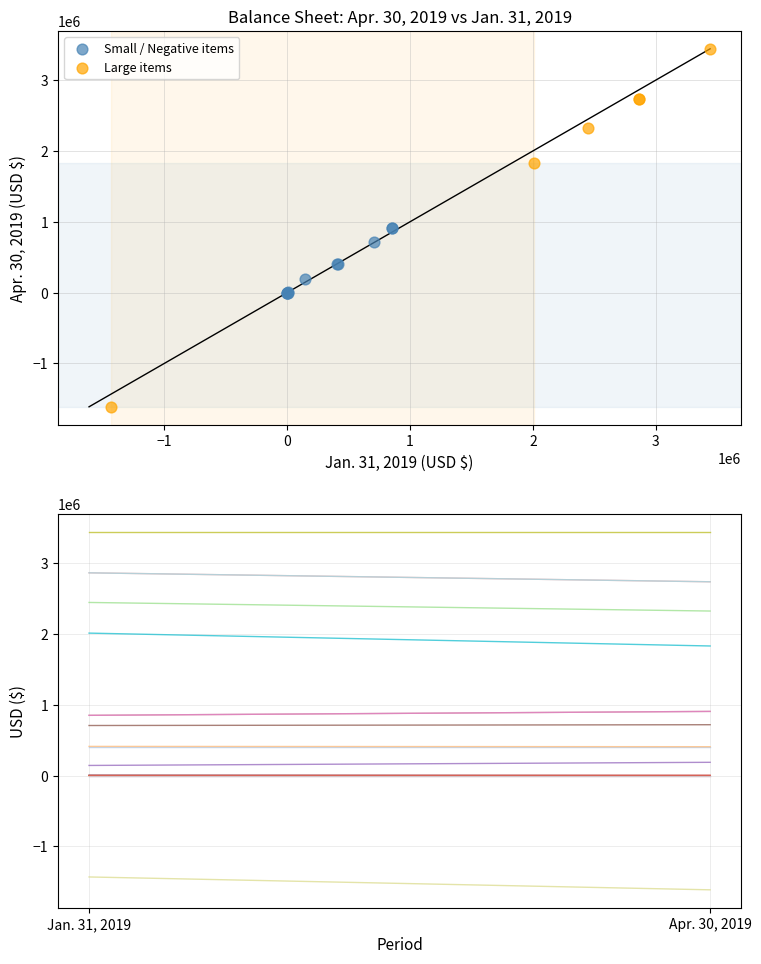

Which series contains the highest Y value?

Large items